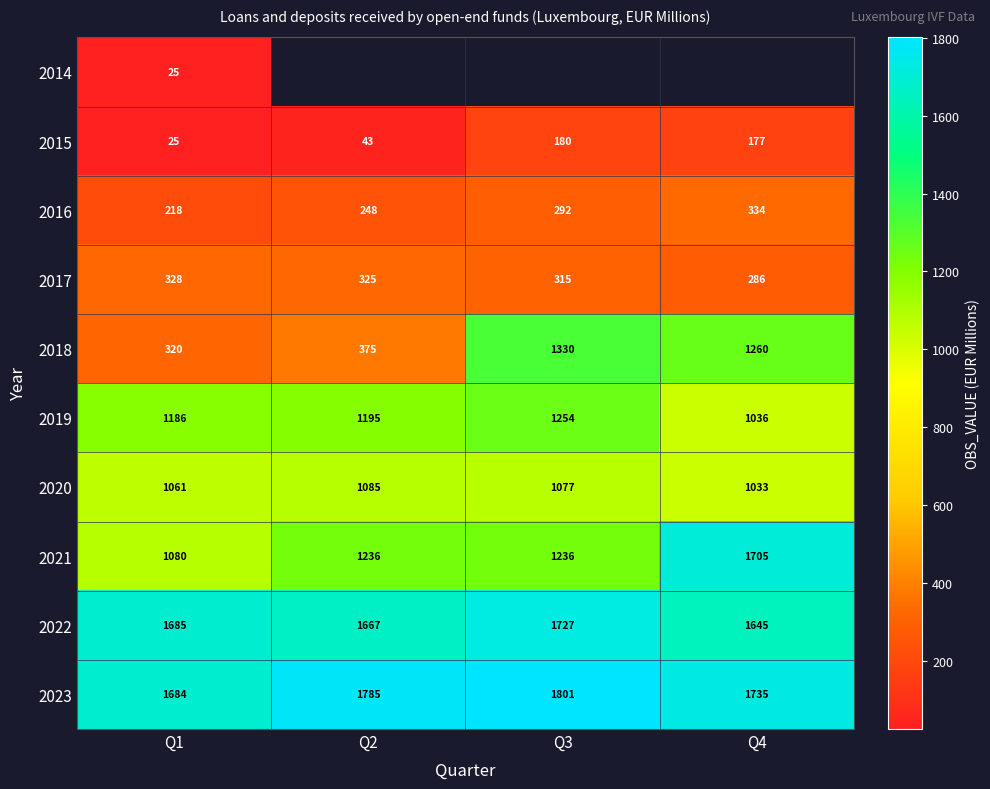

Is it true that 2020 equals 379 at Q3?

False